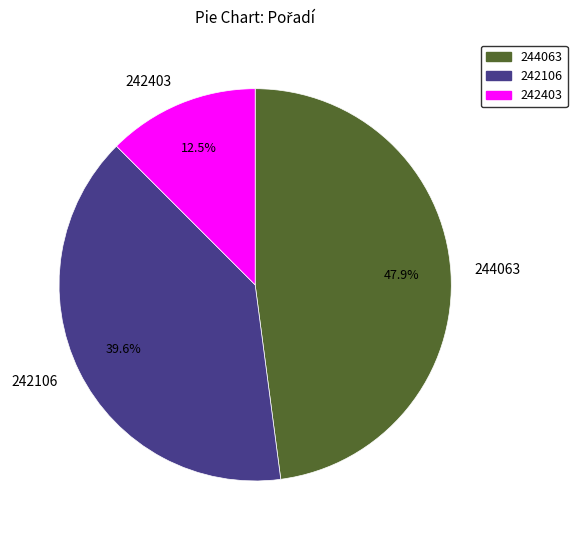

To the nearest percent, what is the average slice percentage?

33%